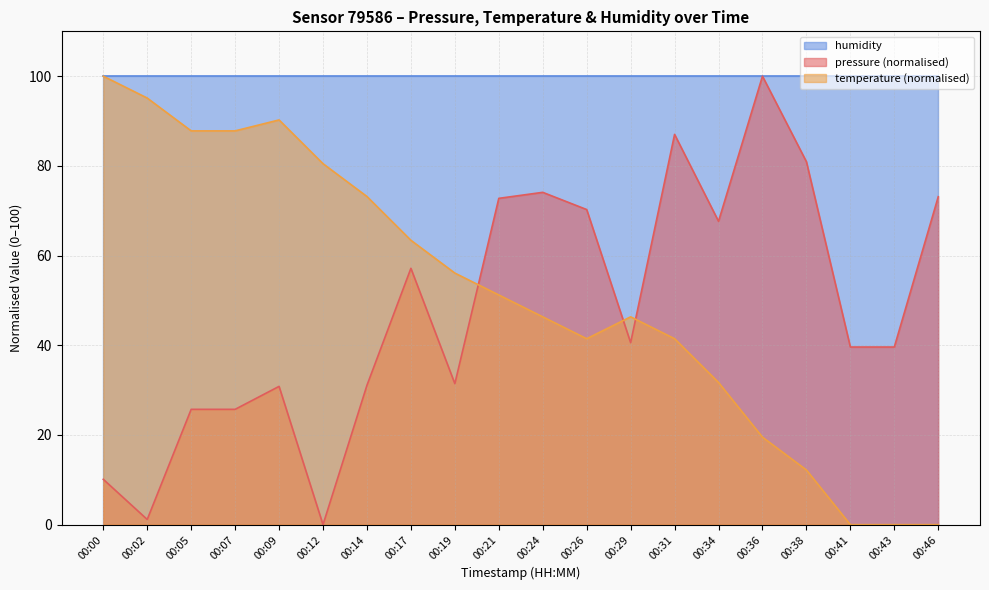

The value of pressure at 00:02 is 2.1. True or false?

False